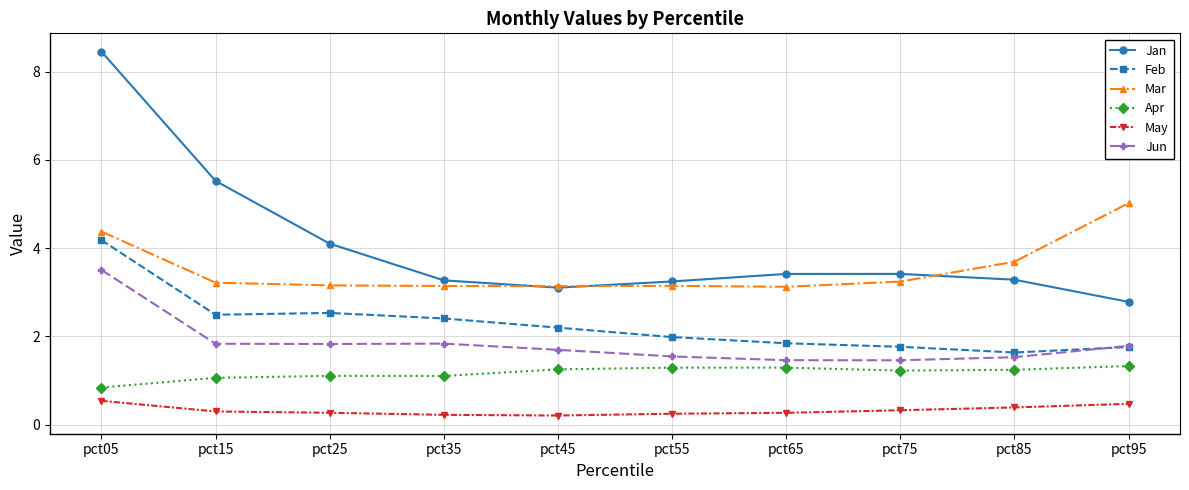

What is the maximum value for Mar?

5.0